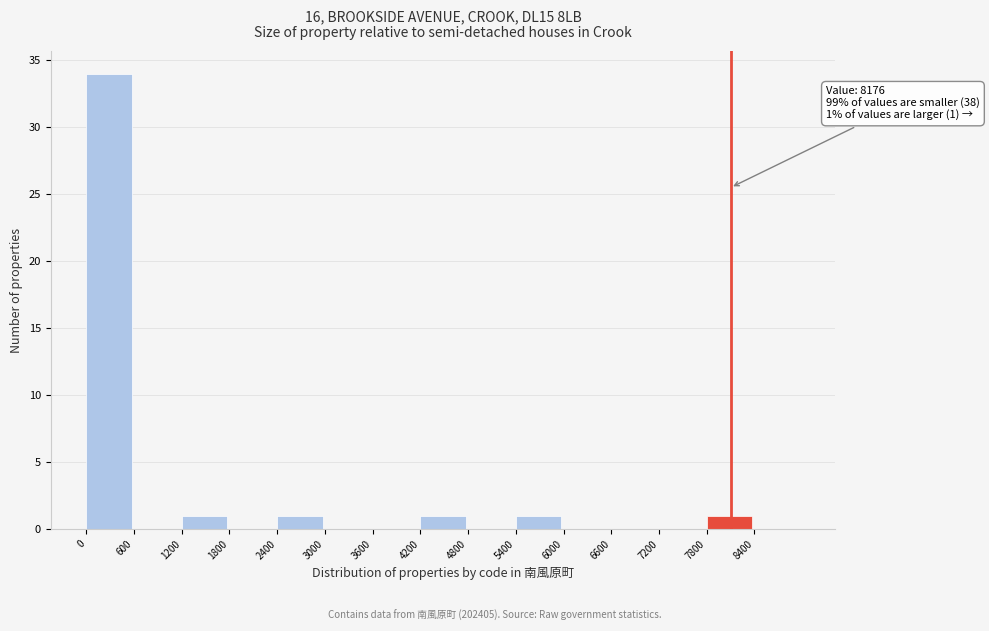

Over which range of the x-axis is the bar tallest?

0 to 600